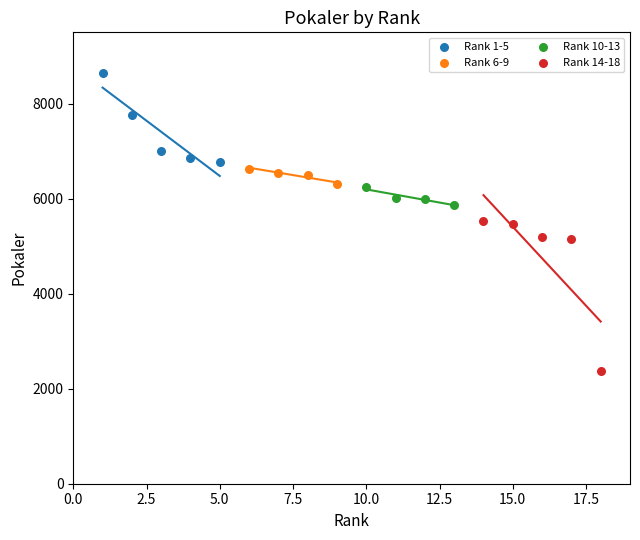

Which series has the widest spread of Y values?

Rank 14-18